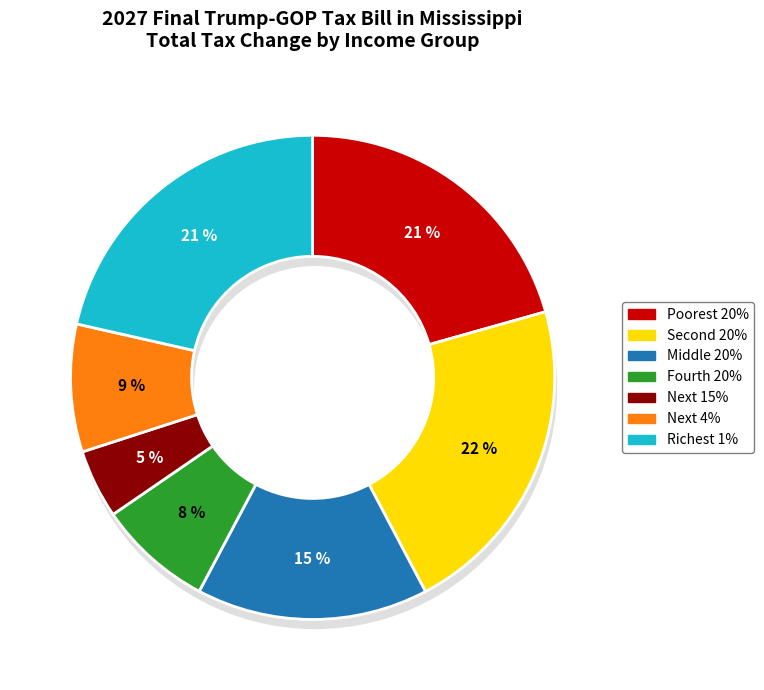

What is the smallest slice in the pie chart?

Next 15%